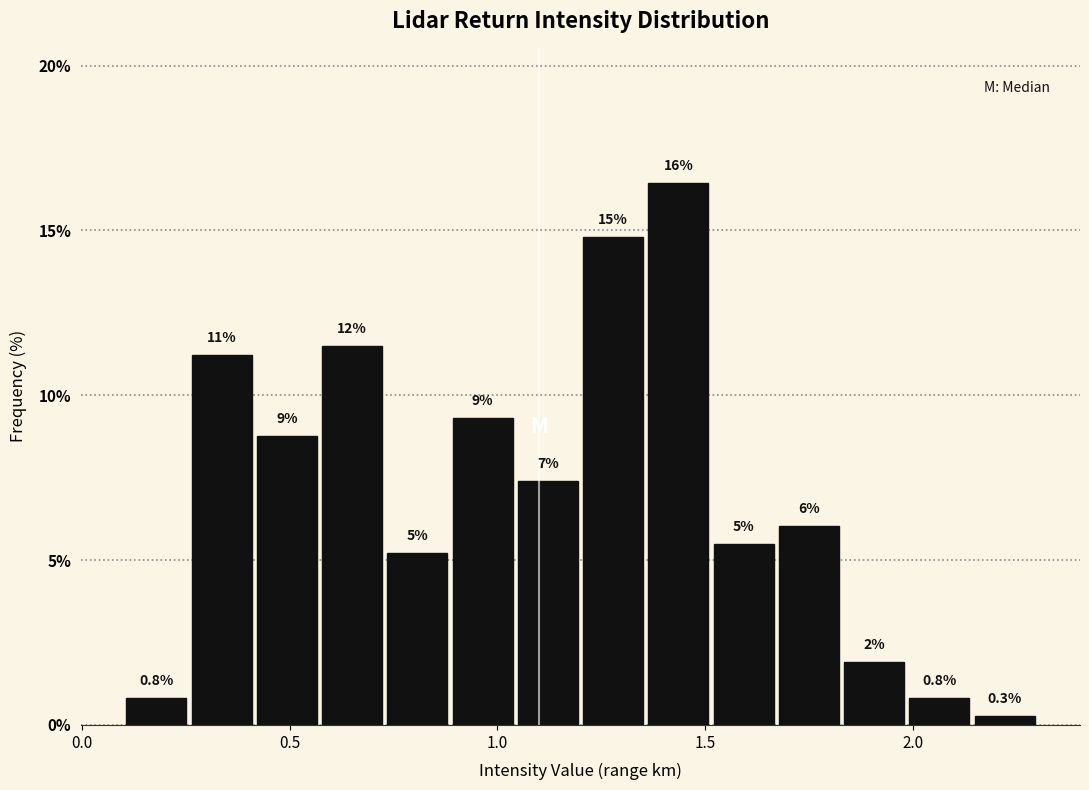

Around what value on the x-axis is the tallest bar? Give the approximate position of its centre, as read against the axis.

1.45